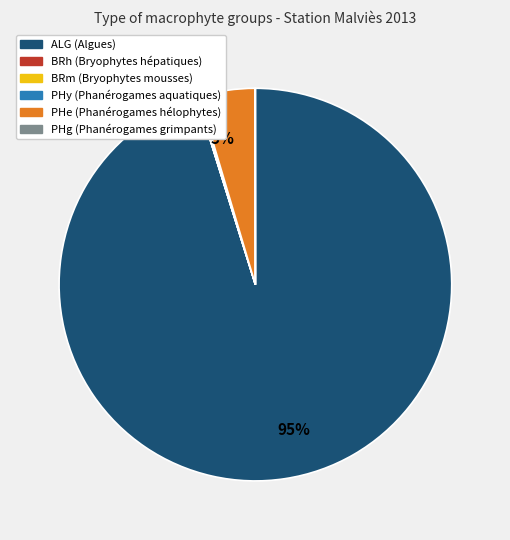

To the nearest percent, what is the difference between the largest and smallest slice percentages?

95%